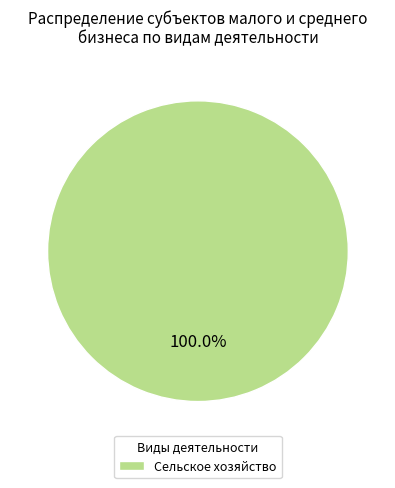

Rank the categories by value from highest to lowest.

Сельское хозяйство